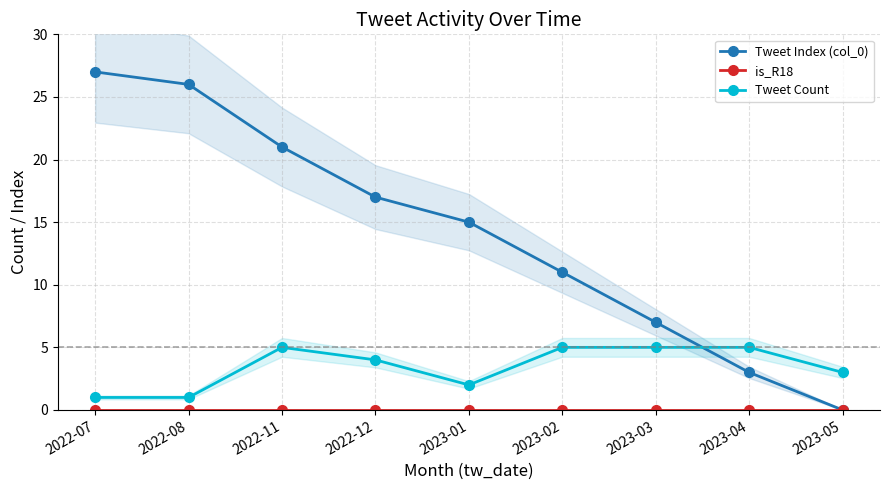

At which label does is_R18 reach its minimum?

2022-07